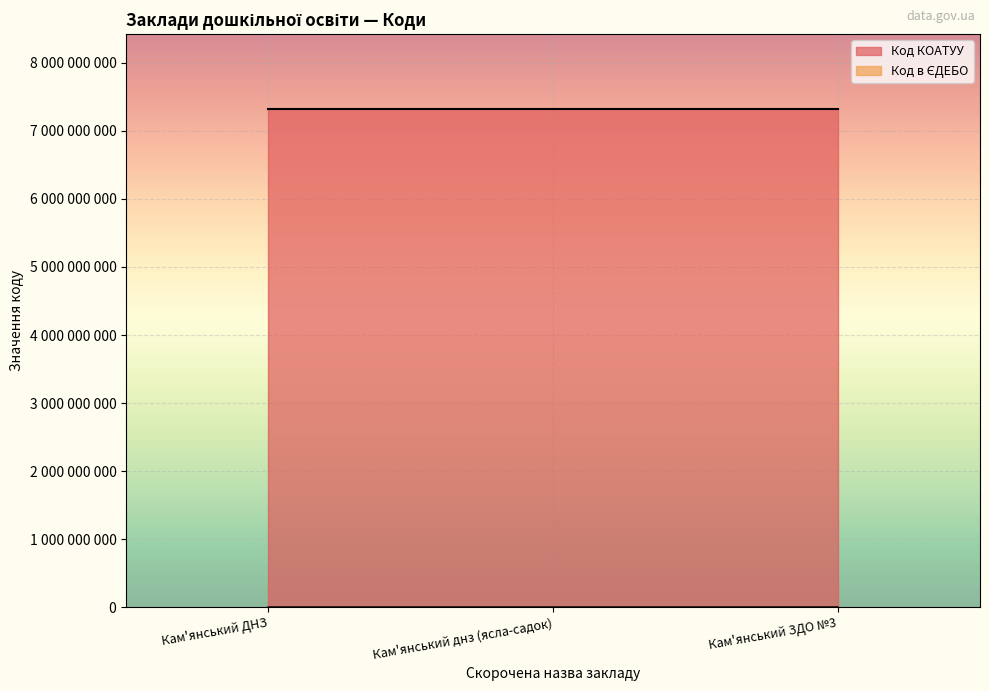

What is the value of the 3rd point from the left?

175904